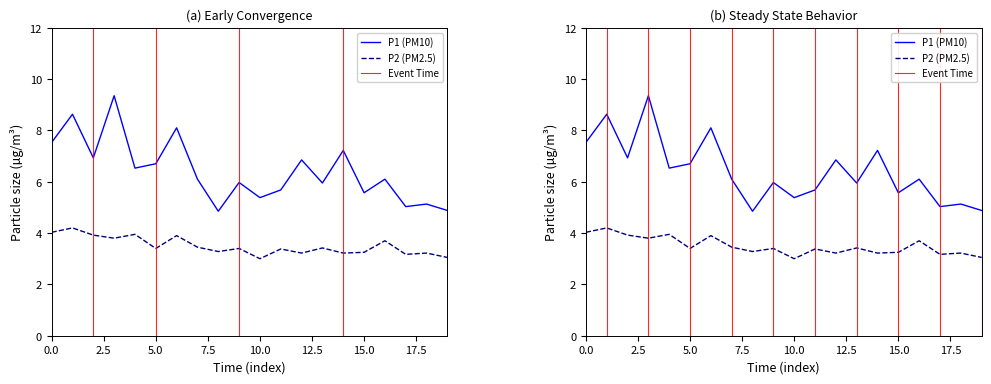

Reading left to right, what are all the values shown in this chart?

P1: 7.5	8.6	6.9	9.3	6.5	6.7	8.1	6.1	4.8	6.0	5.4	5.7	6.8	6.0	7.2	5.6	6.1	5.0	5.1	4.9
P2: 4.0	4.2	3.9	3.8	4.0	3.4	3.9	3.5	3.3	3.4	3.0	3.4	3.2	3.4	3.2	3.2	3.7	3.2	3.2	3.0